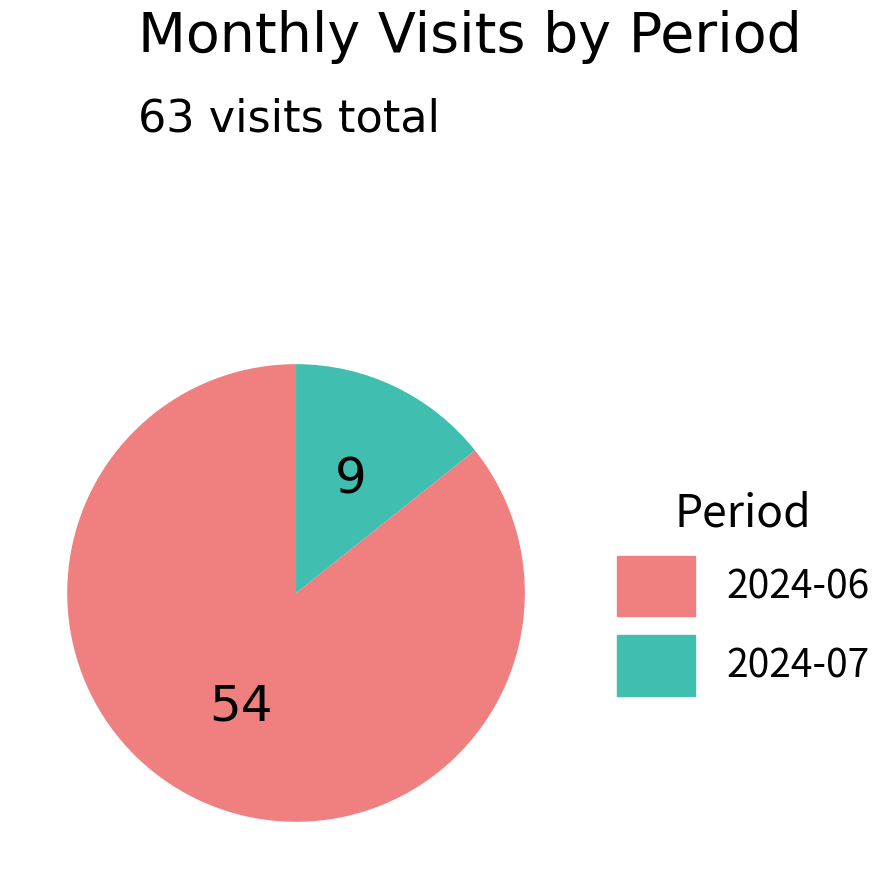

The 2024-06 slice represents 86% of the pie. True or false?

True